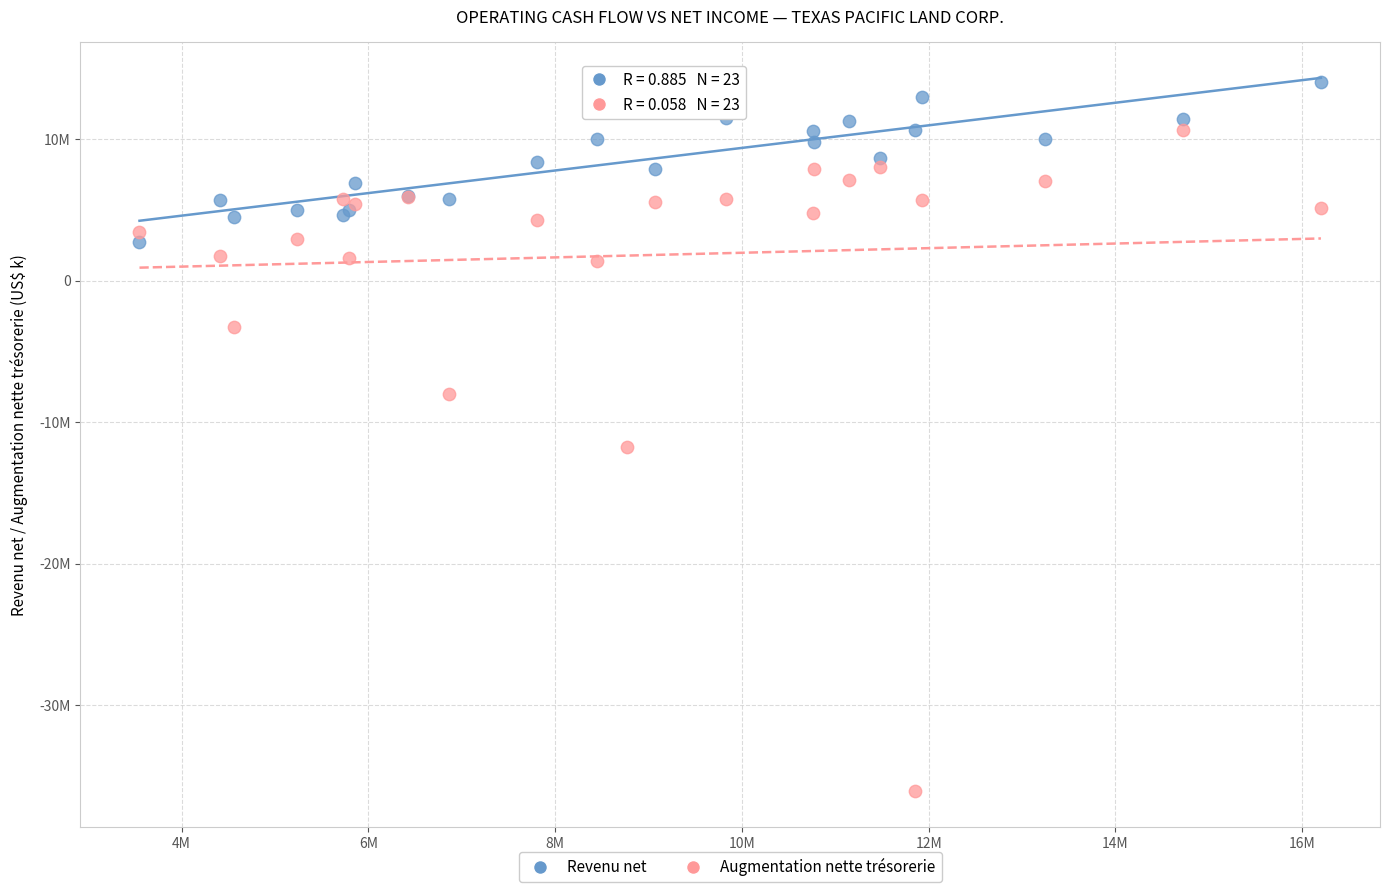

Which series reaches the maximum Y coordinate?

Revenu net